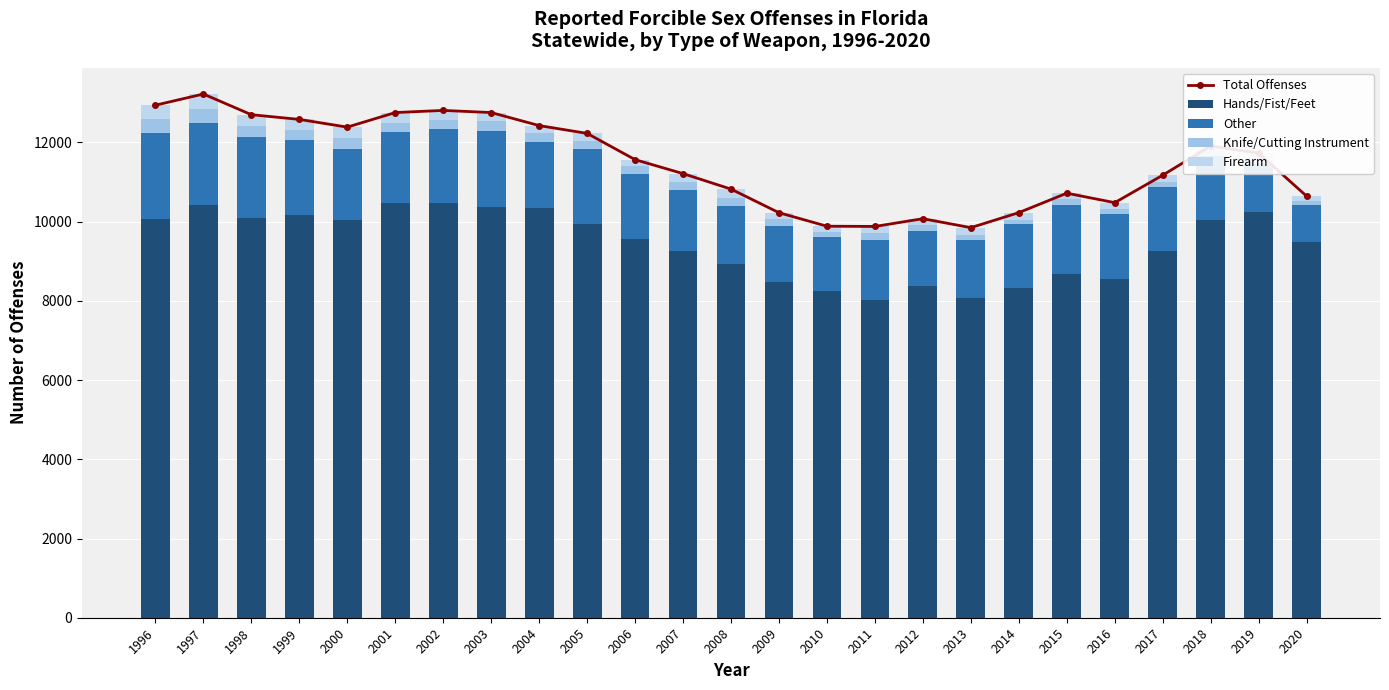

How many data points does each series have?

25